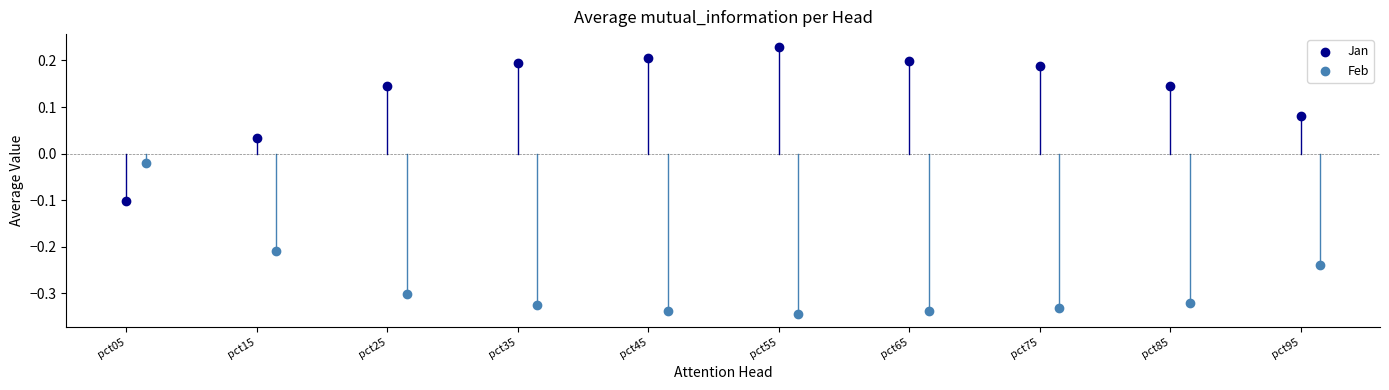

Which series reaches the maximum Y coordinate?

Jan